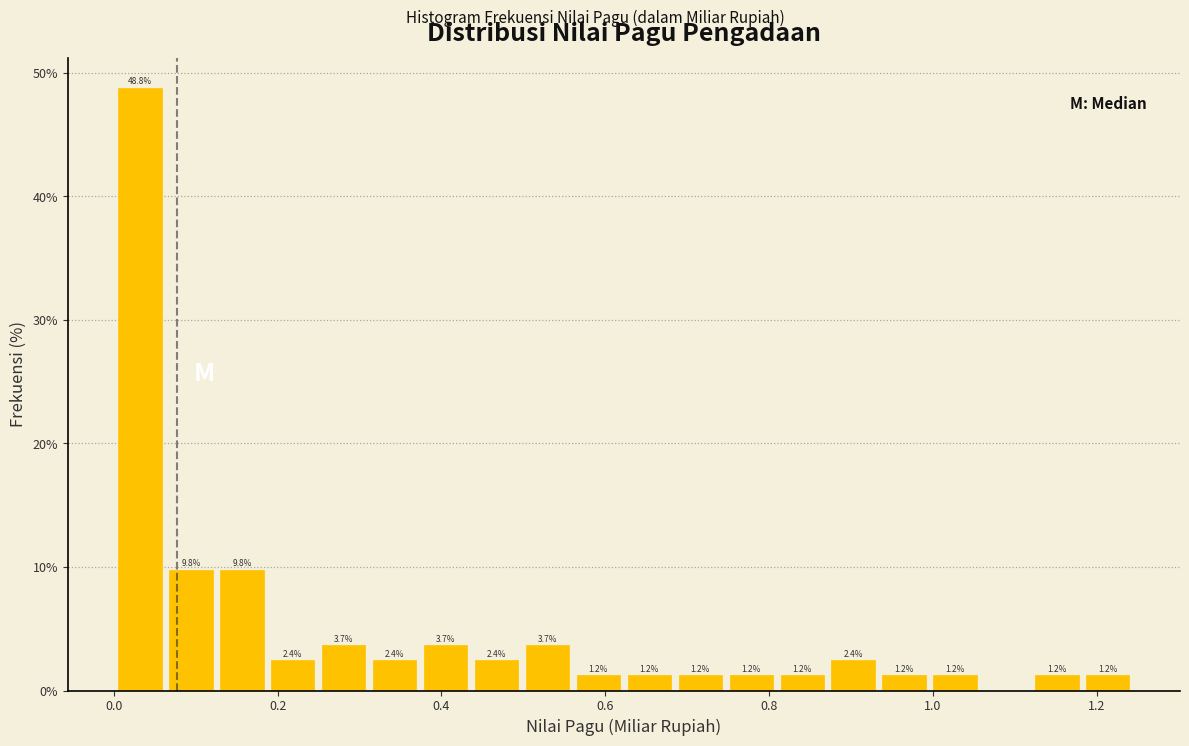

Around what value on the x-axis is the tallest bar? Give the approximate position of its centre, as read against the axis.

0.04